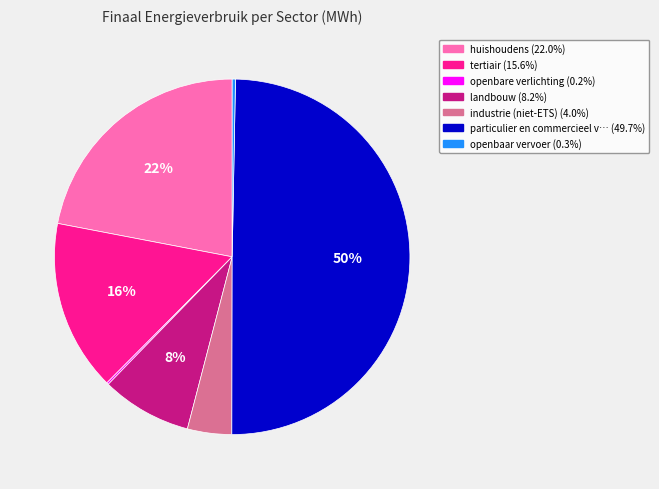

To the nearest percent, what is the average slice percentage?

14%